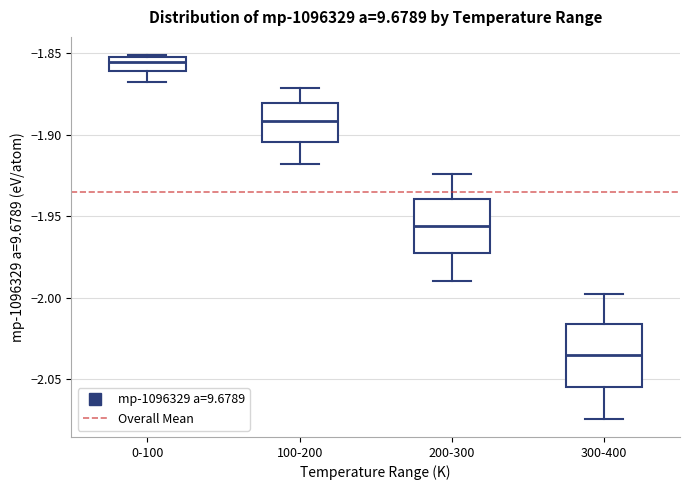

Reading left to right, read every box against the y-axis: the position of its median line, the range the box covers, and the ends of its whiskers. The values are not printed on the chart, so give them approximately, as read against the axis.

0-100: median -1.855, box -1.860 to -1.850, whiskers -1.865 to -1.850
100-200: median -1.890, box -1.905 to -1.880, whiskers -1.920 to -1.870
200-300: median -1.955, box -1.975 to -1.940, whiskers -1.990 to -1.925
300-400: median -2.035, box -2.055 to -2.015, whiskers -2.075 to -2.000